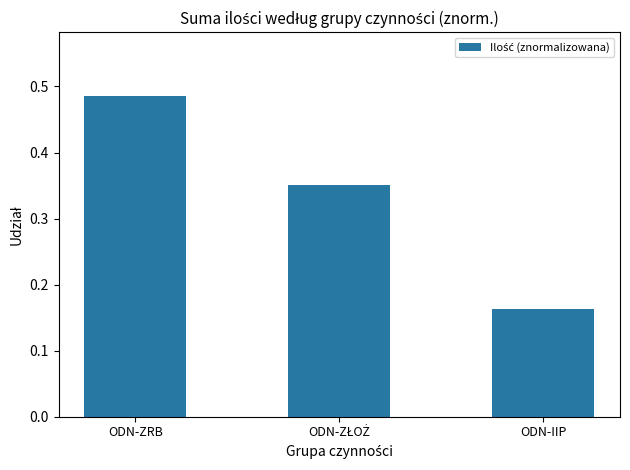

Which category has the lowest value across all series?

ODN-IIP